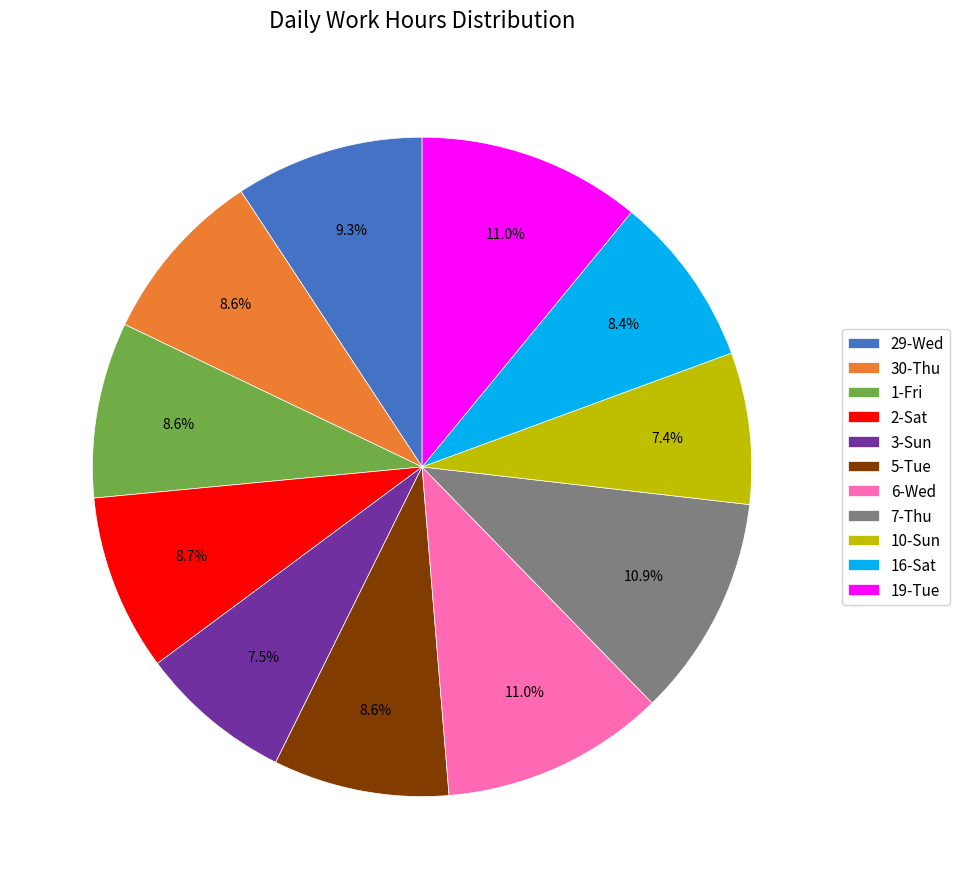

Is there any slice that represents more than half of the pie?

No